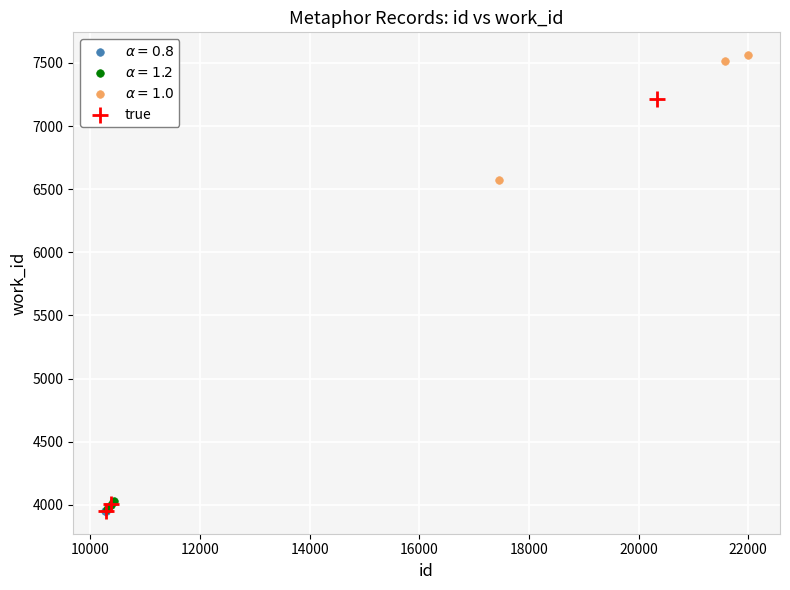

Which series has the largest Y range (max minus min)?

true